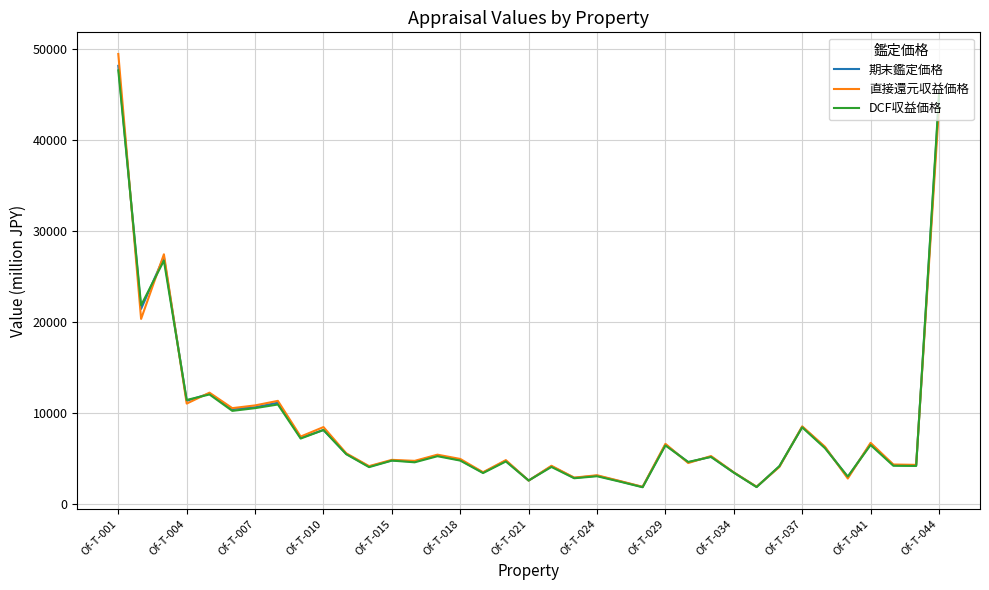

List the series in order of their overall mean, highest first.

直接還元収益価格, 期末鑑定価格, DCF収益価格